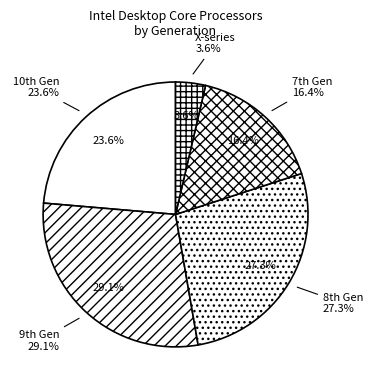

Rank the categories by value from highest to lowest.

9th Gen, 8th Gen, 10th Gen, 7th Gen, X-series